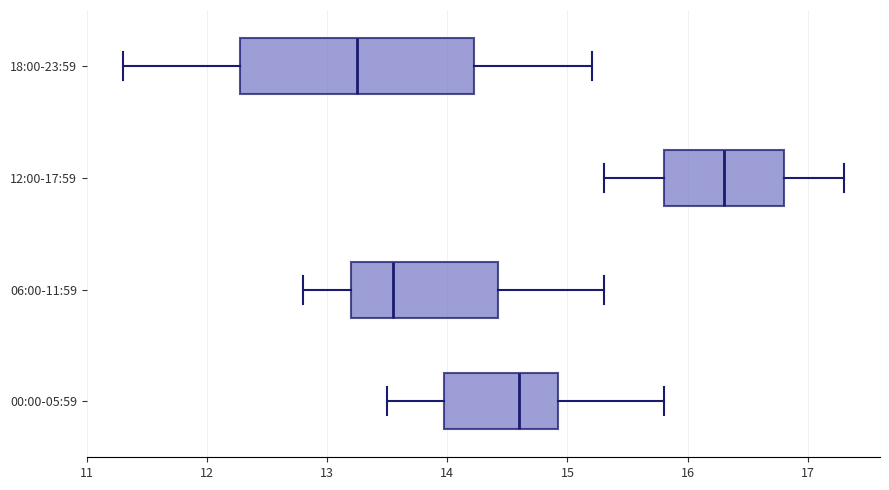

Which box is the widest, from its left edge to its right edge?

18:00-23:59